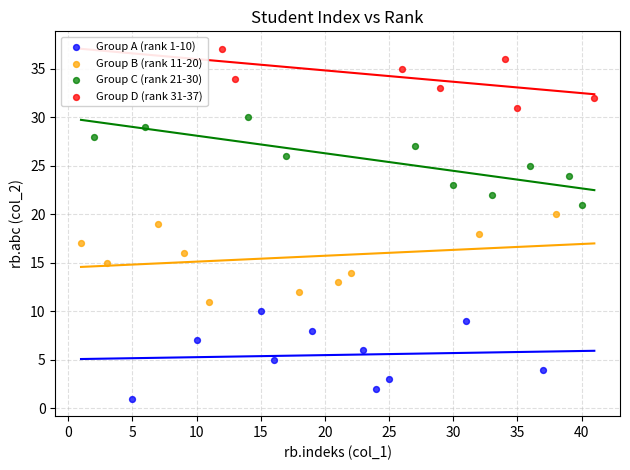

What are all the series names shown in the legend?

Group A (rank 1-10), Group B (rank 11-20), Group C (rank 21-30), Group D (rank 31-37)